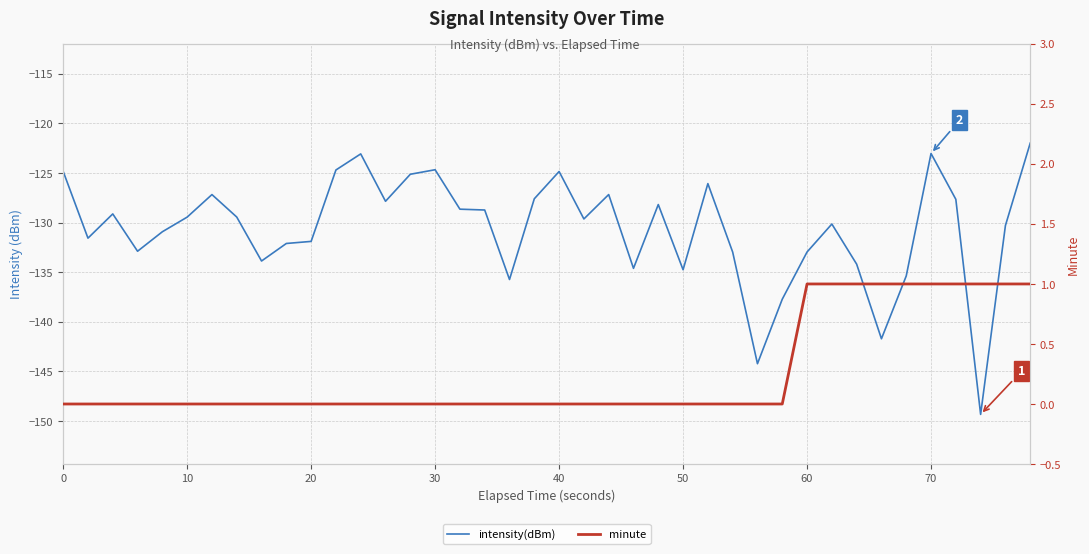

Reading left to right, transcribe all the data shown in this chart.

intensity(dBm): -124.8	-131.6	-129.1	-132.9	-130.9	-129.4	-127.2	-129.4	-133.9	-132.1	-131.9	-124.7	-123.1	-127.9	-125.1	-124.7	-128.6	-128.7	-135.7	-127.6	-124.9	-129.6	-127.2	-134.6	-128.2	-134.7	-126.1	-133.0	-144.2	-137.7	-133.0	-130.1	-134.2	-141.7	-135.4	-123.0	-127.7	-149.3	-130.3	-122.0
minute: 0.0	0.0	0.0	0.0	0.0	0.0	0.0	0.0	0.0	0.0	0.0	0.0	0.0	0.0	0.0	0.0	0.0	0.0	0.0	0.0	0.0	0.0	0.0	0.0	0.0	0.0	0.0	0.0	0.0	0.0	1.0	1.0	1.0	1.0	1.0	1.0	1.0	1.0	1.0	1.0